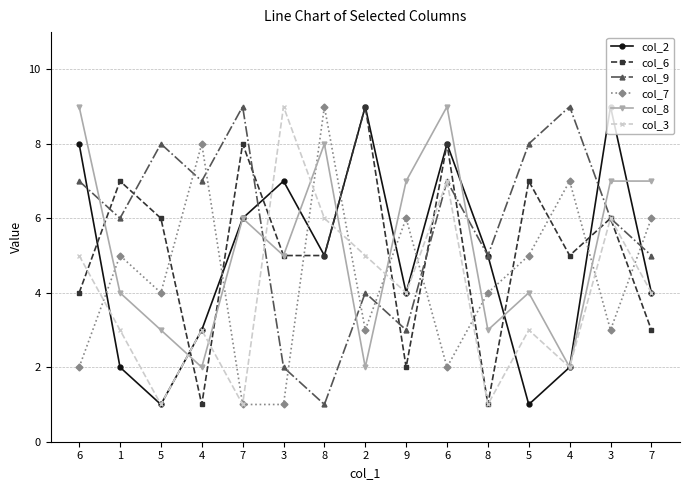

Rank the series at 6 from highest to lowest value.

col_8, col_2, col_9, col_3, col_6, col_7